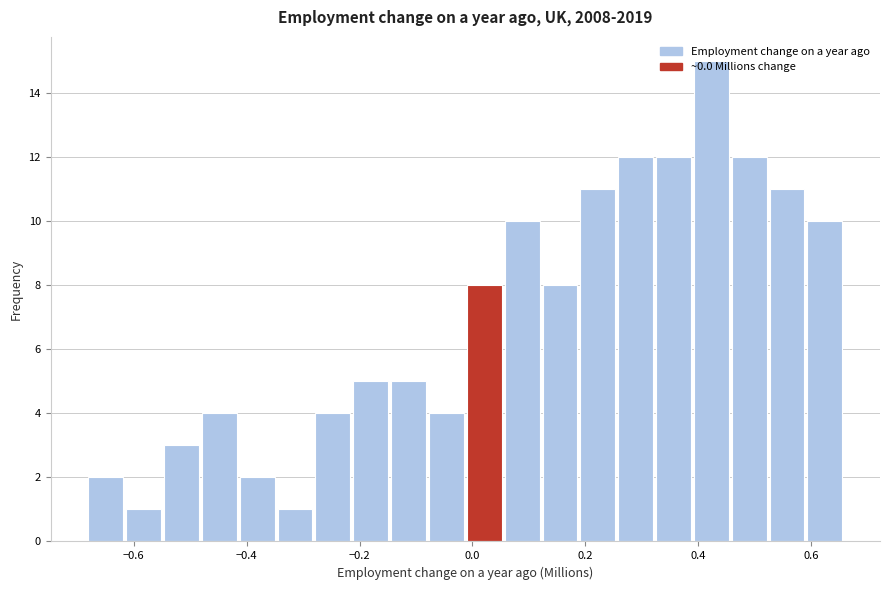

Around what value on the x-axis is the tallest bar? Give the approximate position of its centre, as read against the axis.

0.42